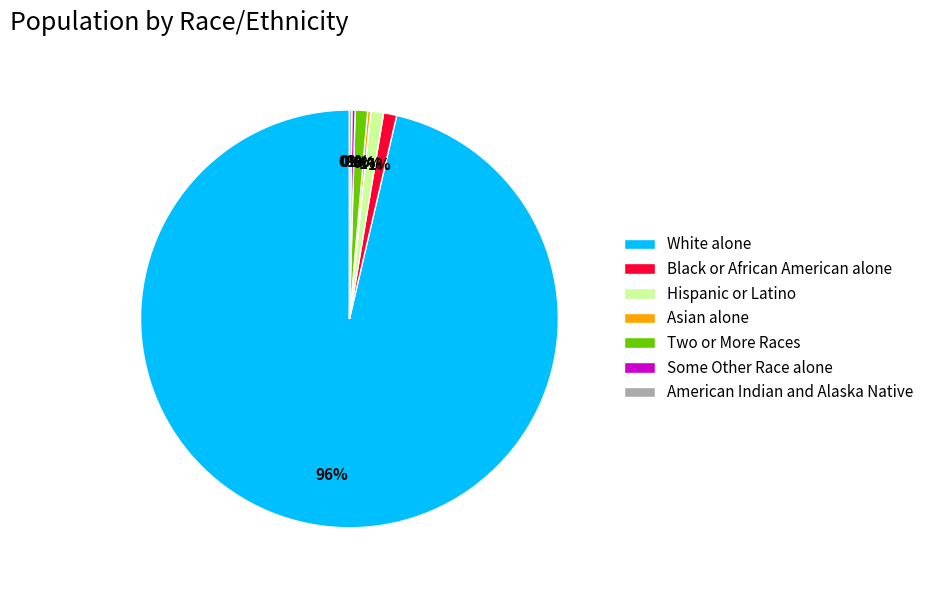

What is the largest slice in the pie chart?

White alone